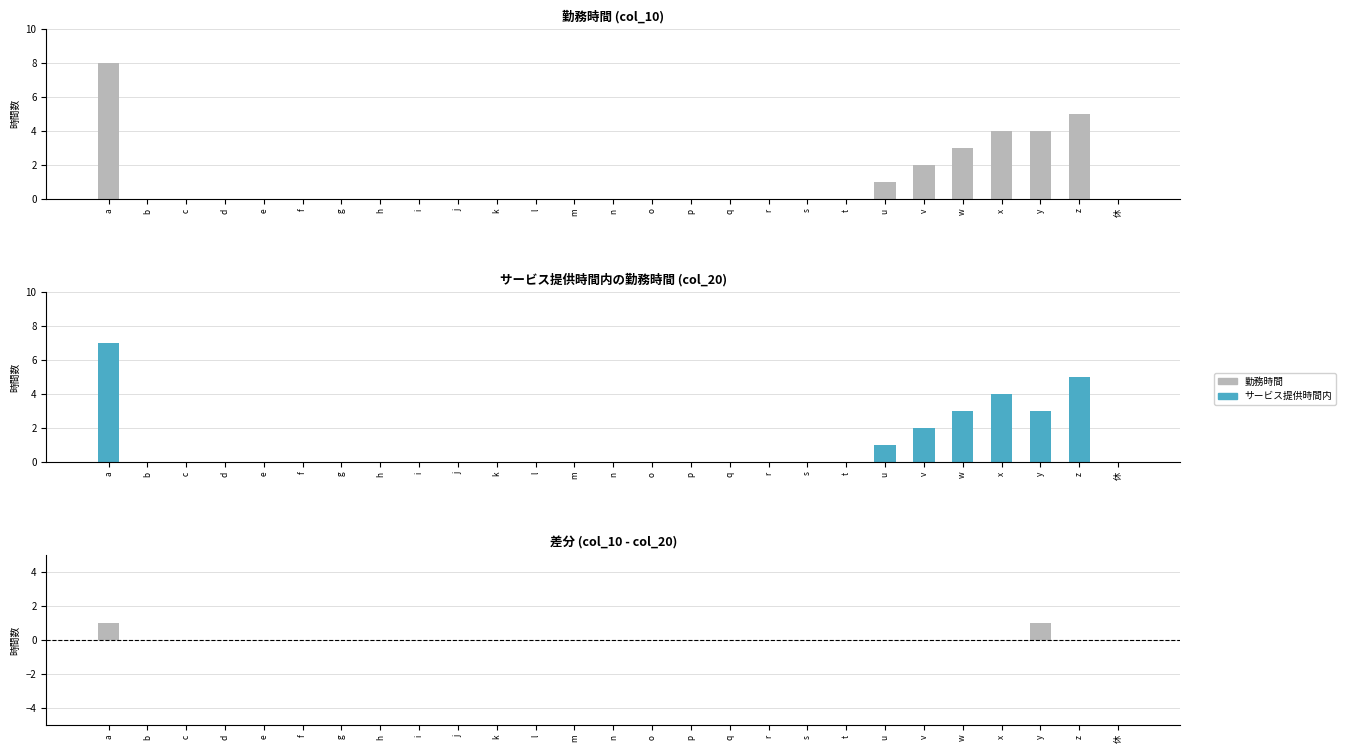

Rank the series at b from highest to lowest value.

勤務時間, サービス提供時間内の勤務時間, 差分